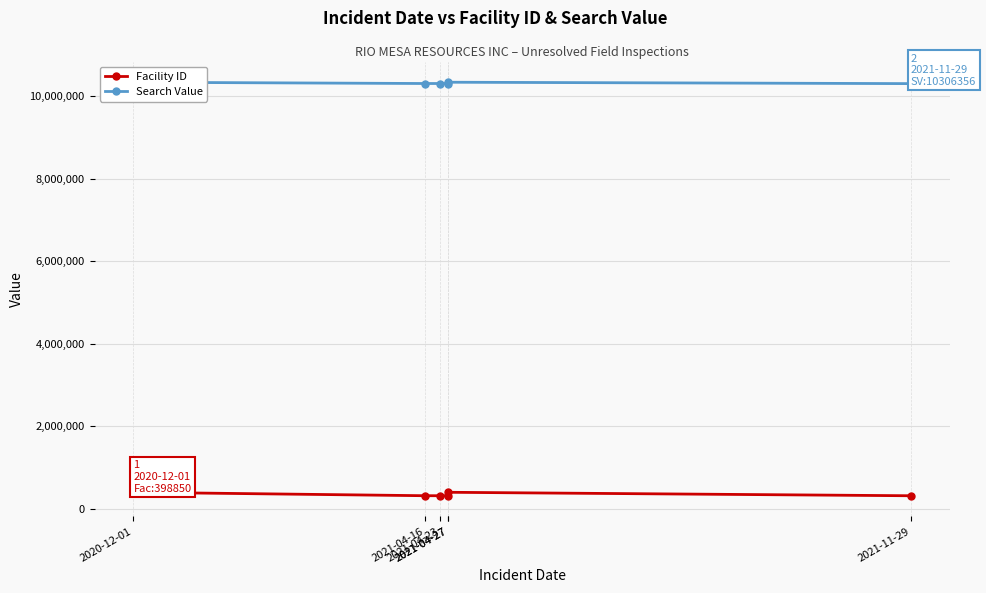

The value of Facility ID at 2021-04-23 is 531353. True or false?

False